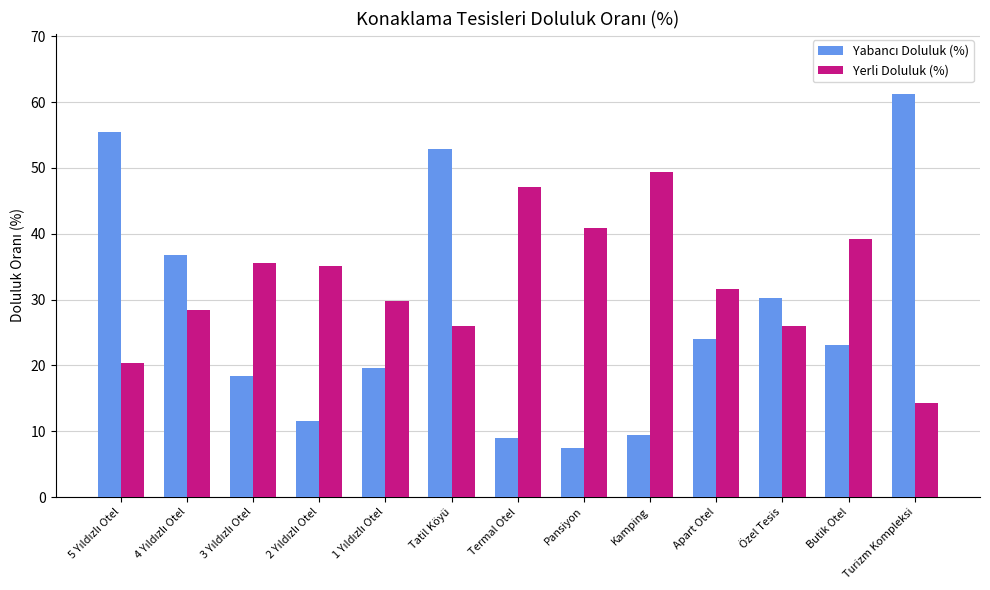

What is the difference between the maximum and minimum values in the Yerli Doluluk (%) series?

35.0